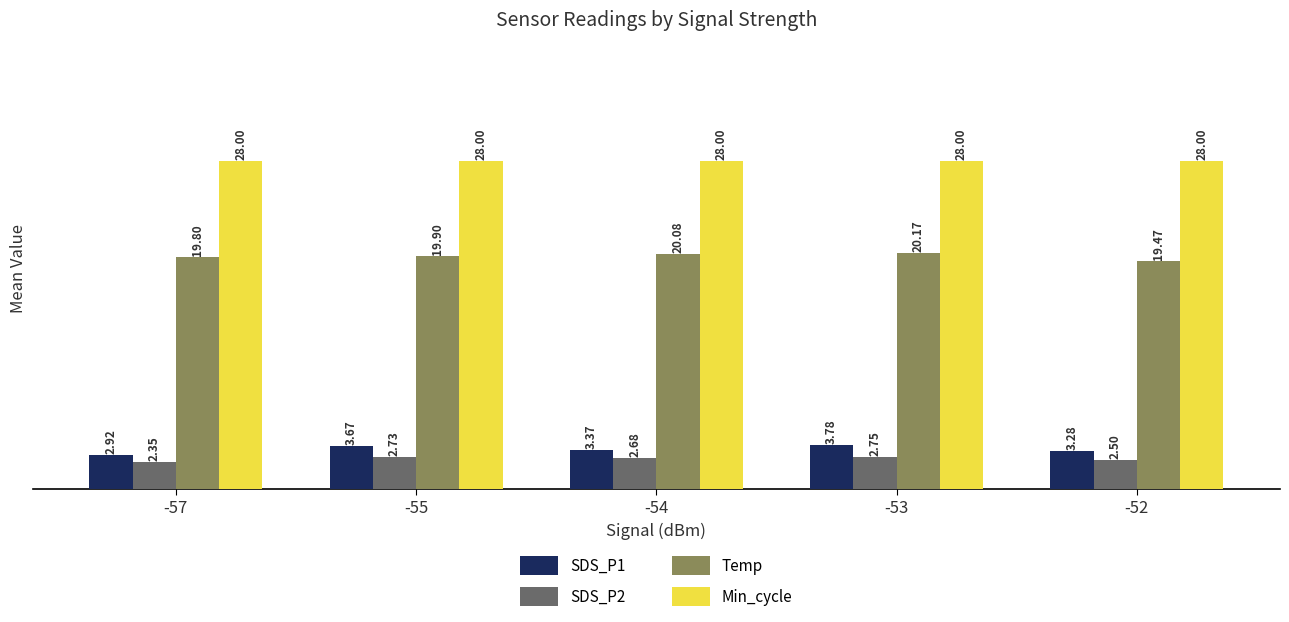

Where does the SDS_P1 series first go above 3?

-55